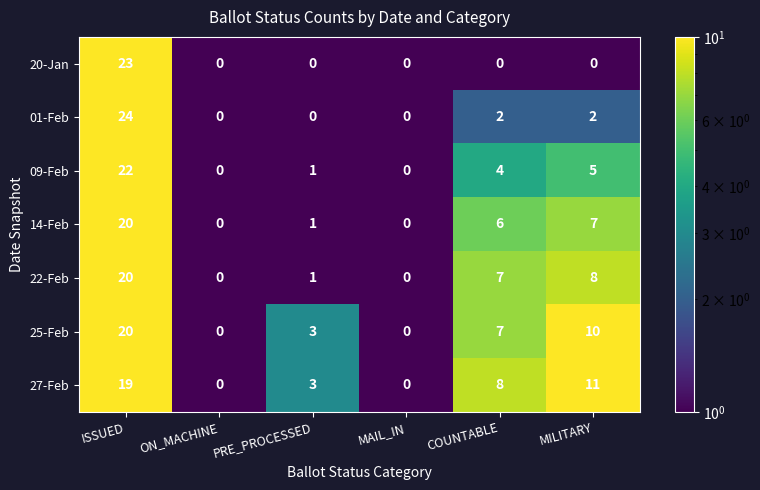

What is the maximum value for 25-Feb?

20.0